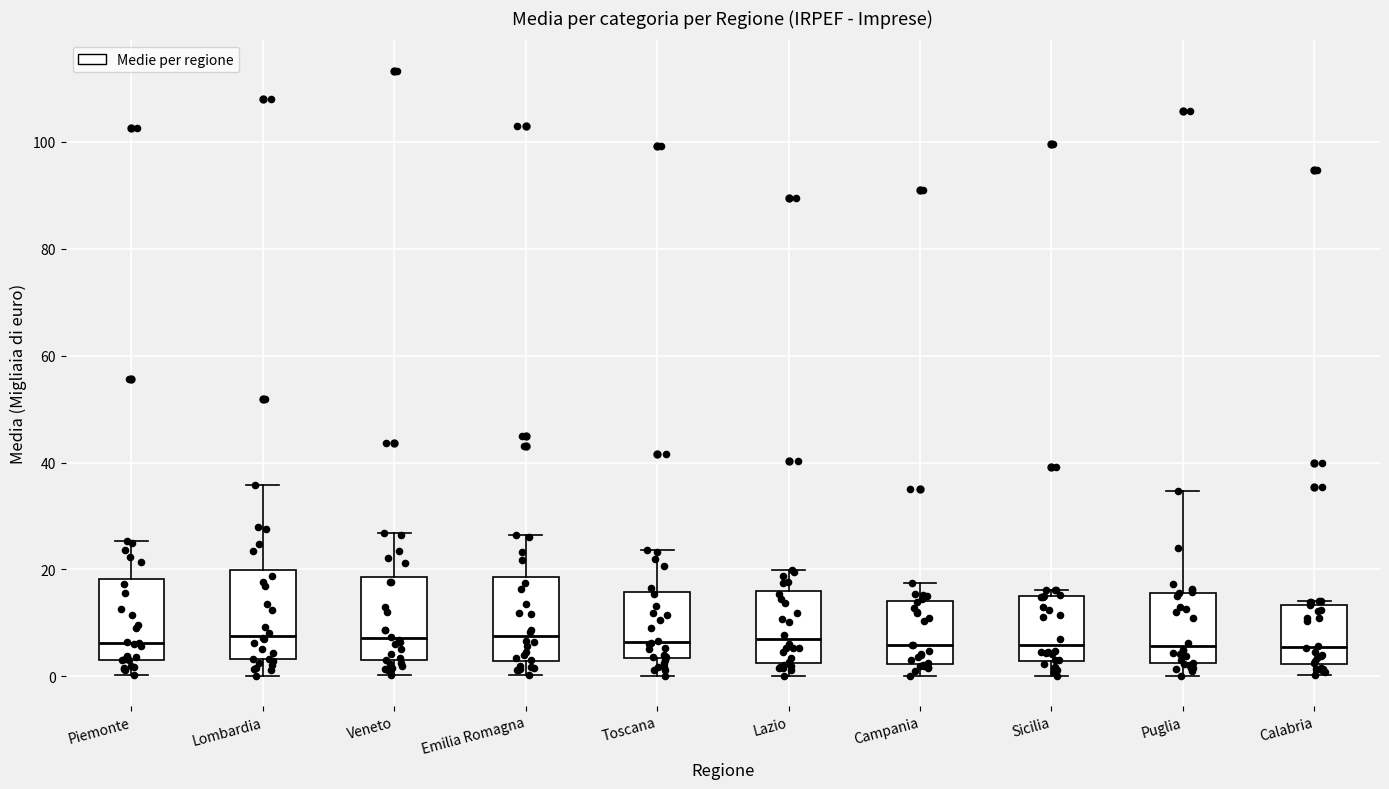

Reading left to right, read every box against the y-axis: the position of its median line, the range the box covers, and the ends of its whiskers. The values are not printed on the chart, so give them approximately, as read against the axis.

Piemonte: median 6, box 4 to 18, whiskers 0 to 26
Lombardia: median 8, box 4 to 20, whiskers 0 to 36
Veneto: median 8, box 2 to 18, whiskers 0 to 26
Emilia Romagna: median 8, box 2 to 18, whiskers 0 to 26
Toscana: median 6, box 4 to 16, whiskers 0 to 24
Lazio: median 6, box 2 to 16, whiskers 0 to 20
Campania: median 6, box 2 to 14, whiskers 0 to 18
Sicilia: median 6, box 2 to 14, whiskers 0 to 16
Puglia: median 6, box 2 to 16, whiskers 0 to 34
Calabria: median 6, box 2 to 14, whiskers 0 to 14 (just above the box's upper edge)